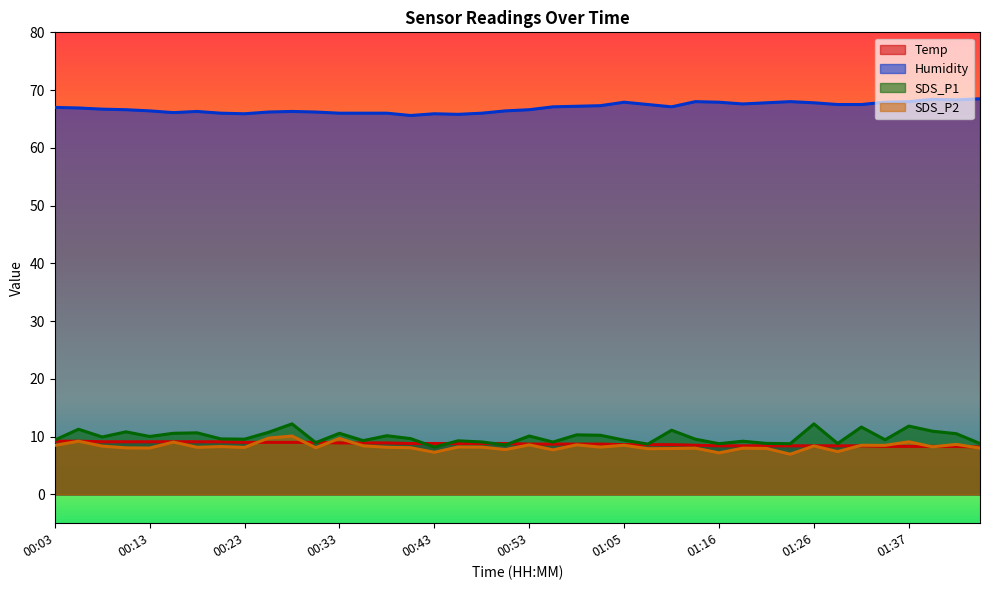

How many values in the Humidity series are below 67?

20